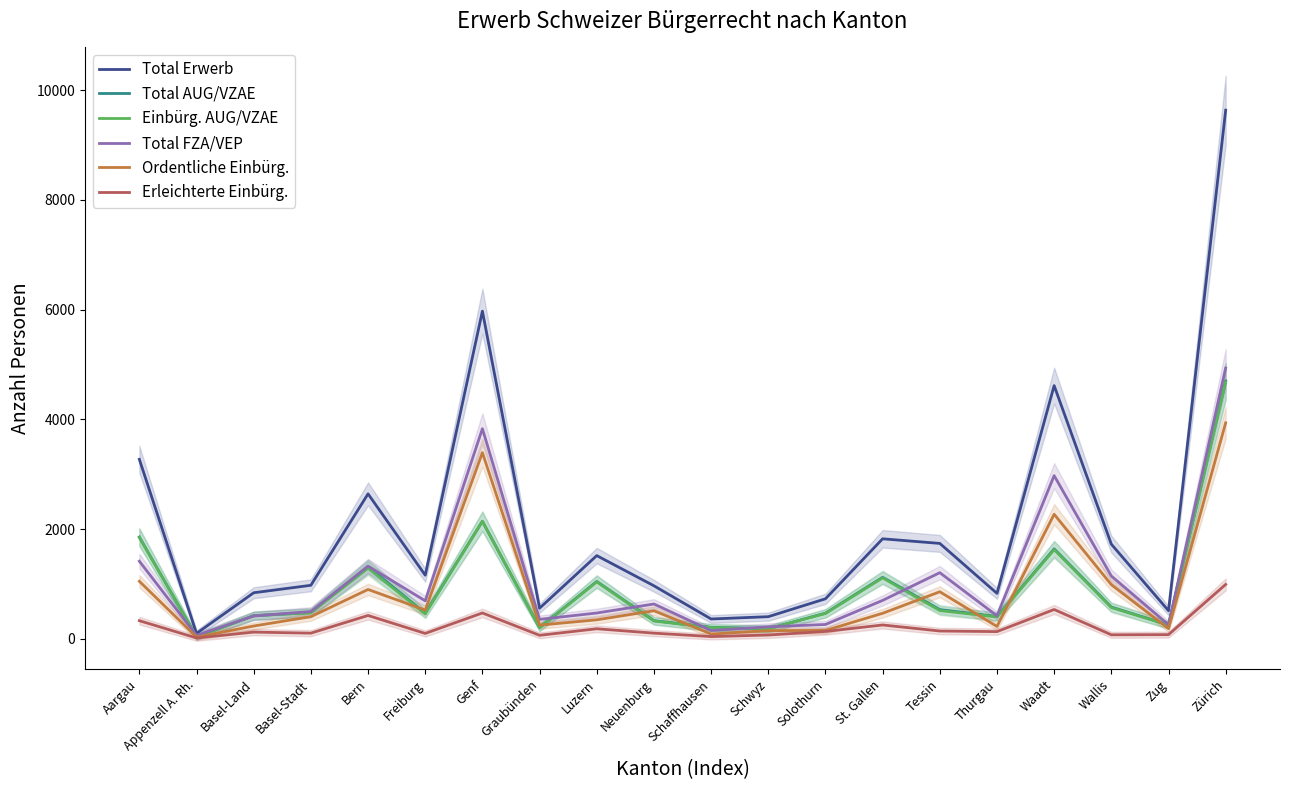

Which category has the lowest value in the Total FZA/VEP series?

Appenzell A. Rh.